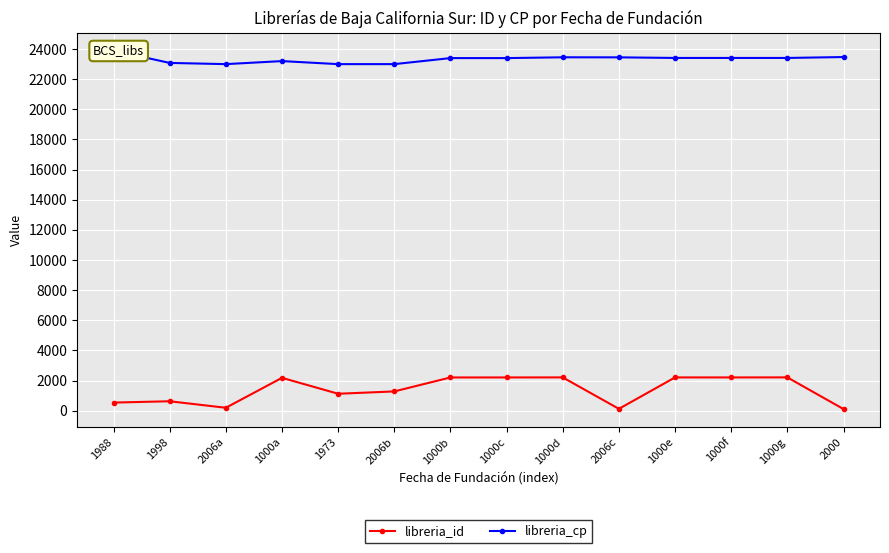

How many values in the libreria_id series exceed 2184?

6